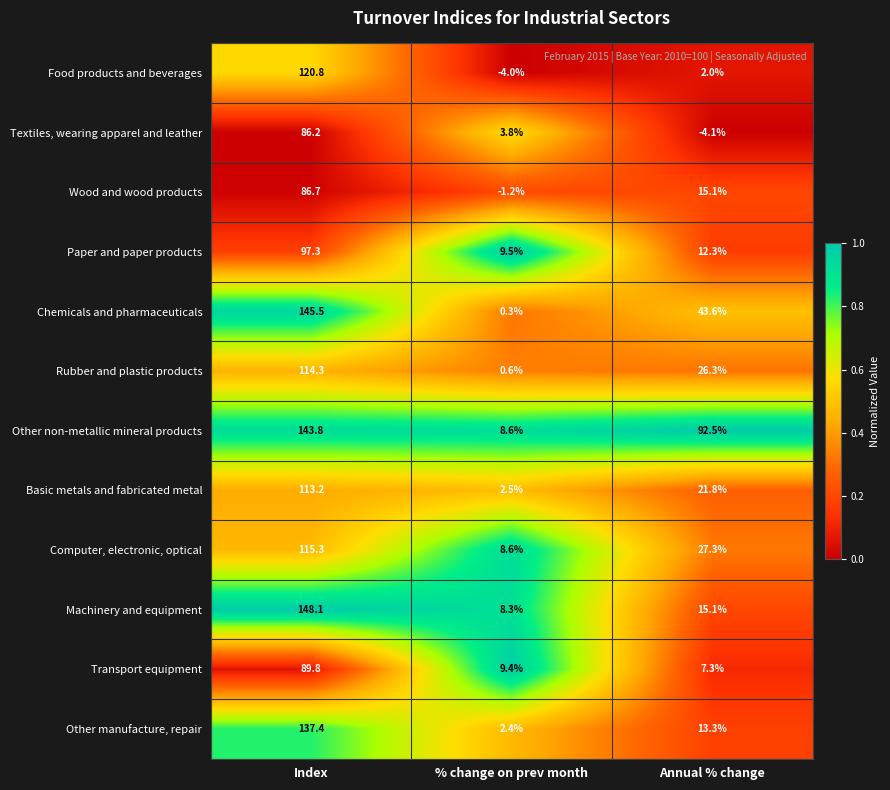

Which series has the largest range (max minus min)?

Chemicals and pharmaceuticals